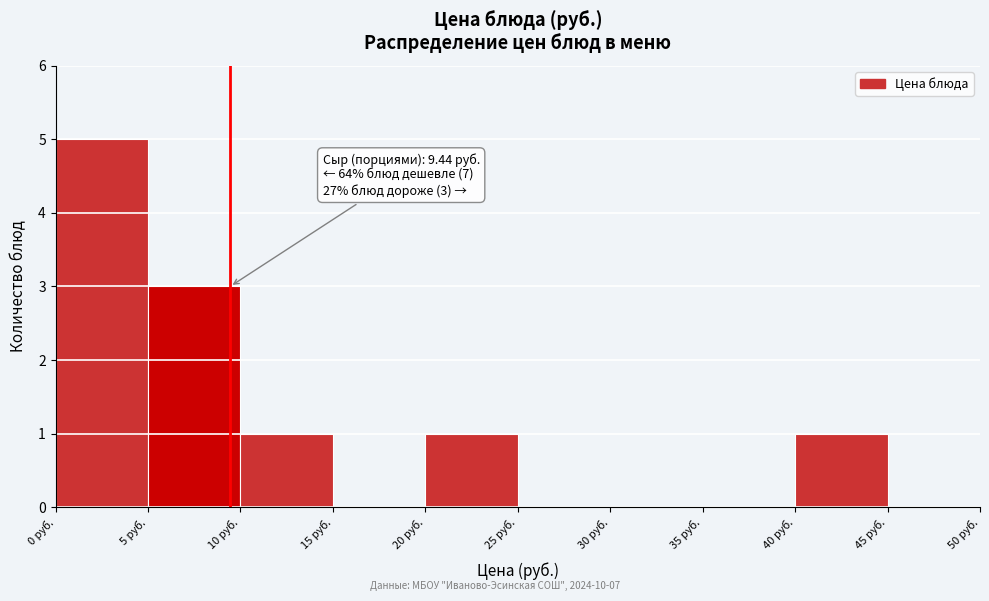

Over which range of the x-axis is the bar tallest?

0 to 5